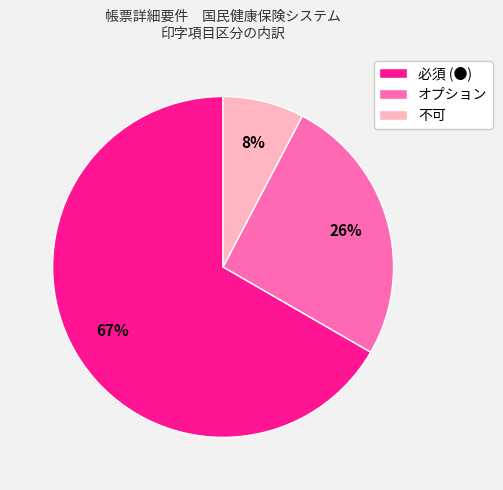

Does any single category account for the majority?

Yes